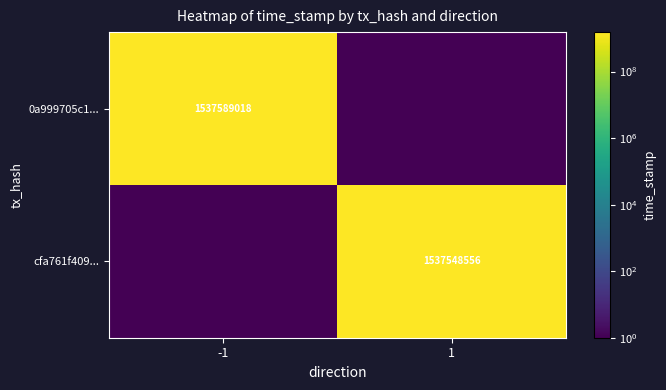

The cfa761f409... series shows 1537548556 at 1. True or false?

True